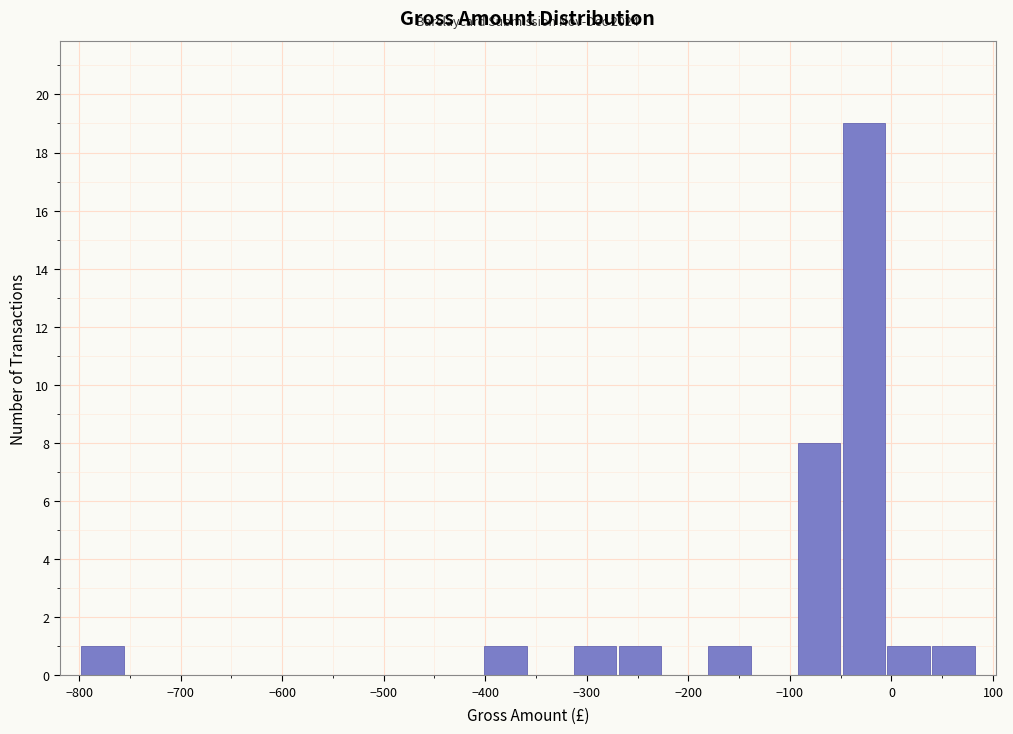

Which range on the x-axis has the tallest bar?

-50 to -10